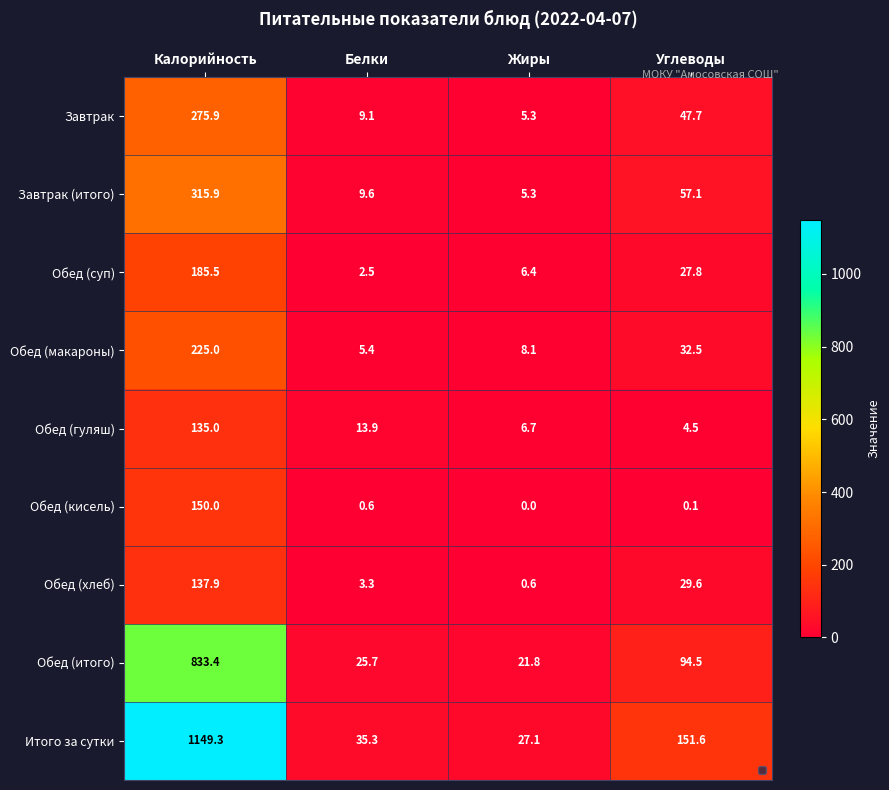

How many distinct data groups are displayed?

9